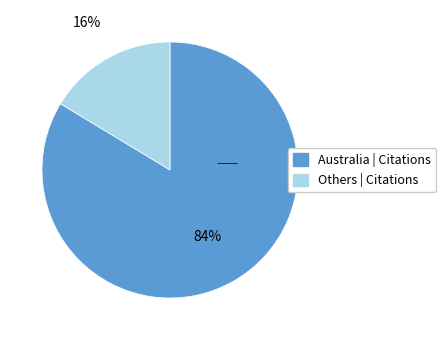

Is there a majority slice in this chart?

Yes